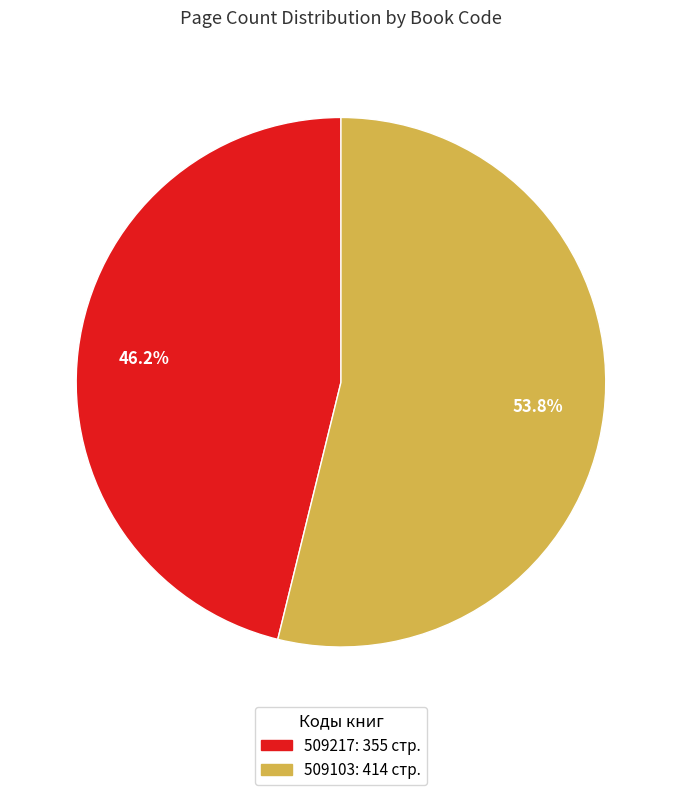

How much of the chart is everything except 509103?

46.2%